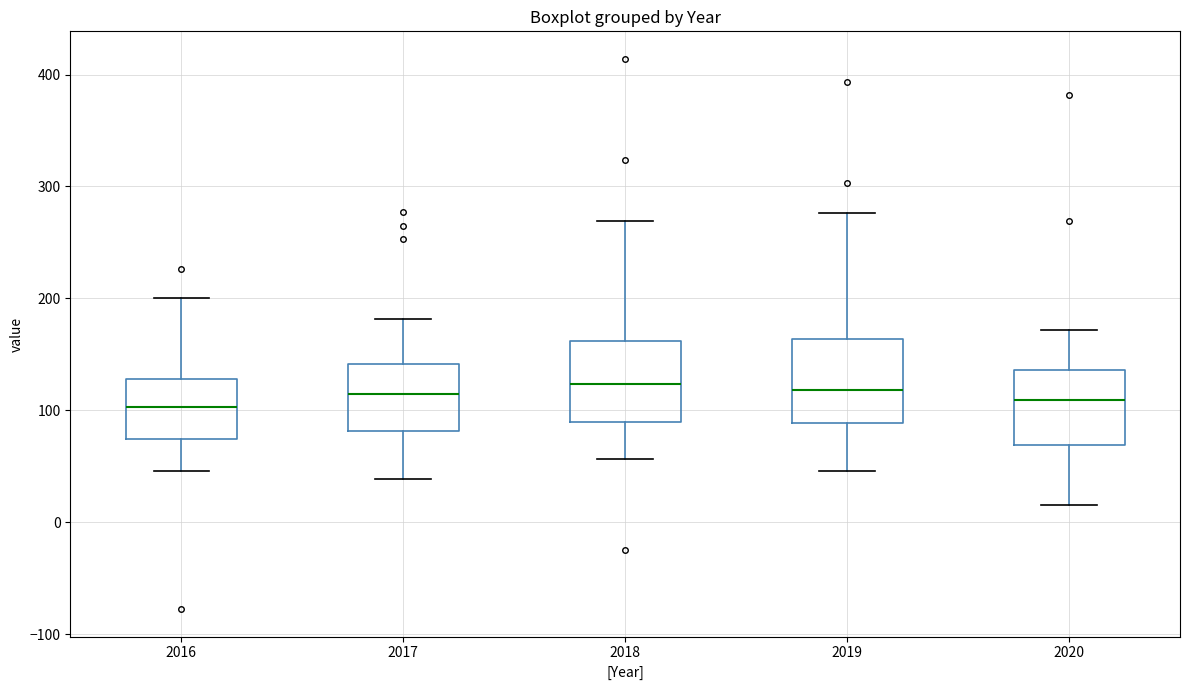

Reading left to right, read every box against the y-axis: the position of its median line, the range the box covers, and the ends of its whiskers. The values are not printed on the chart, so give them approximately, as read against the axis.

2016: median 100, box 70 to 130, whiskers 50 to 200
2017: median 110, box 80 to 140, whiskers 40 to 180
2018: median 120, box 90 to 160, whiskers 60 to 270
2019: median 120, box 90 to 160, whiskers 50 to 280
2020: median 110, box 70 to 140, whiskers 20 to 170